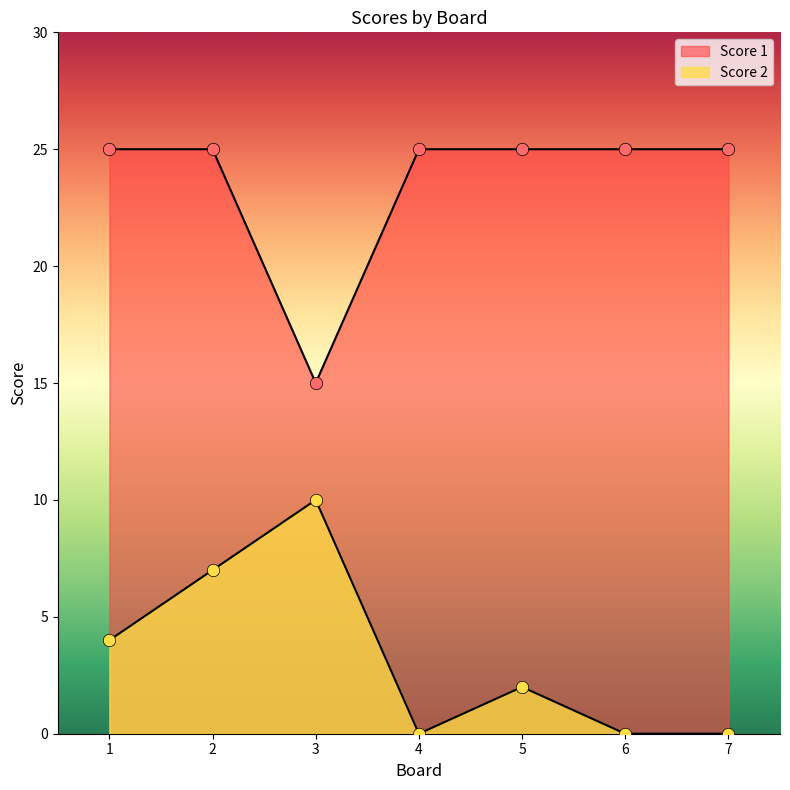

Which series contains the highest Y value?

Score 1